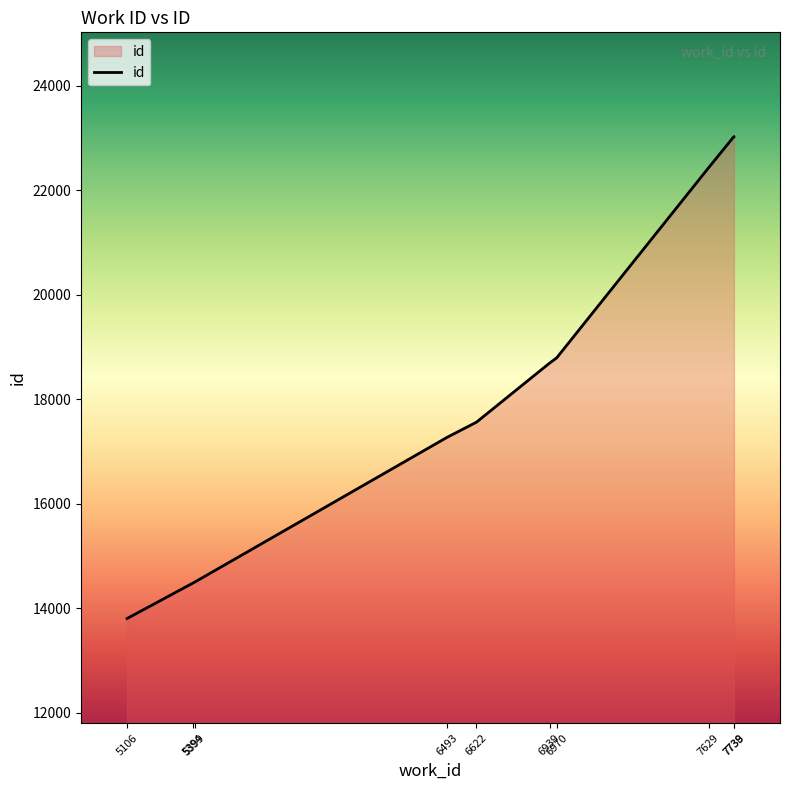

What is the difference between the maximum and minimum values?

9222